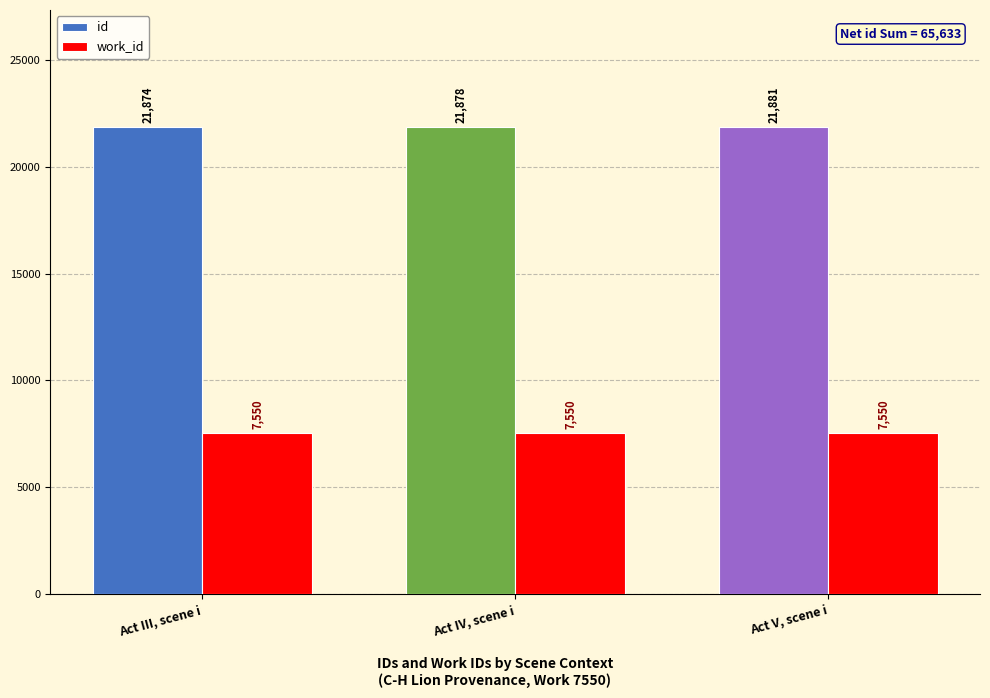

What is the average value of the work_id series?

7550